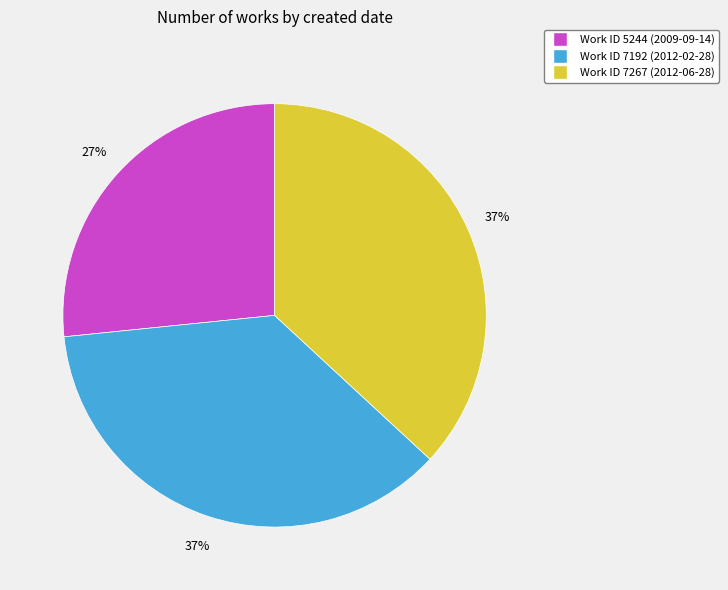

The Work ID 7267 (2012-06-28) slice represents 37% of the pie. True or false?

True